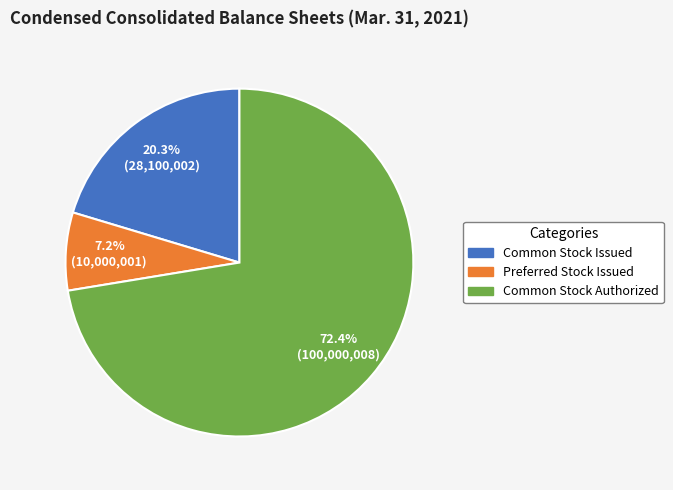

To the nearest percent, what is the average slice percentage?

33%